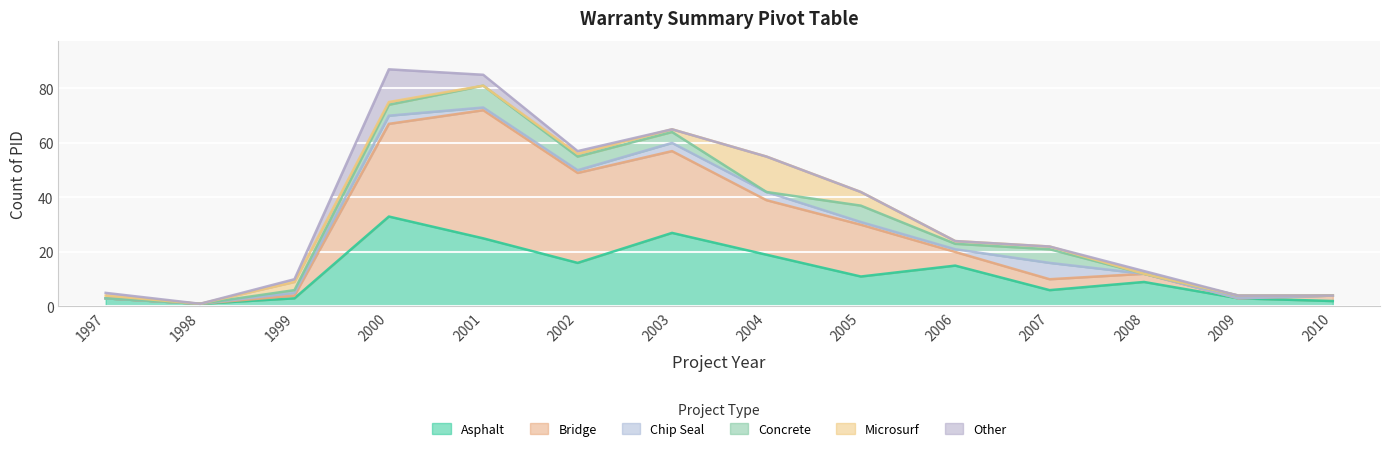

Which series ends up on top after the final intersection of Concrete and Chip Seal?

Chip Seal